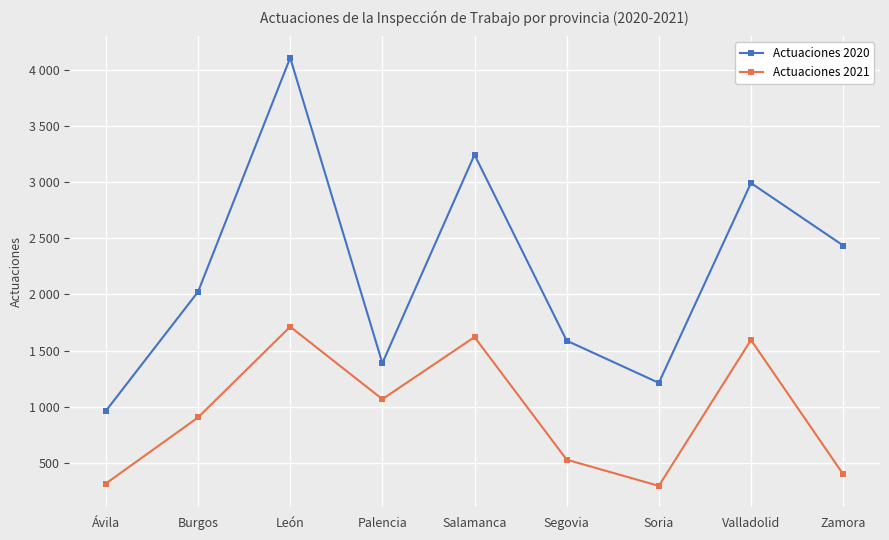

List the series in order of their peak value, lowest first.

Actuaciones 2021, Actuaciones 2020